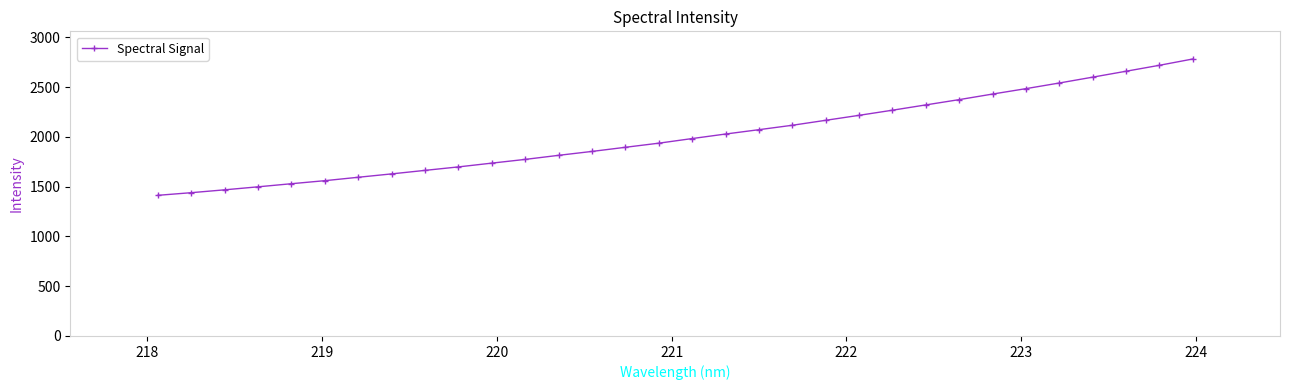

How many lines are shown in the chart?

1